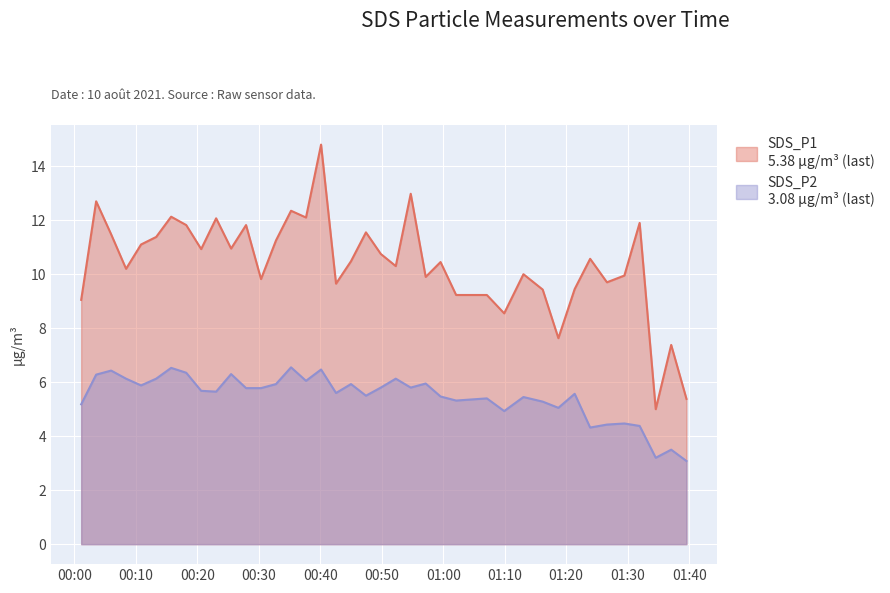

List the series in order of their overall mean, highest first.

SDS_P1, SDS_P2